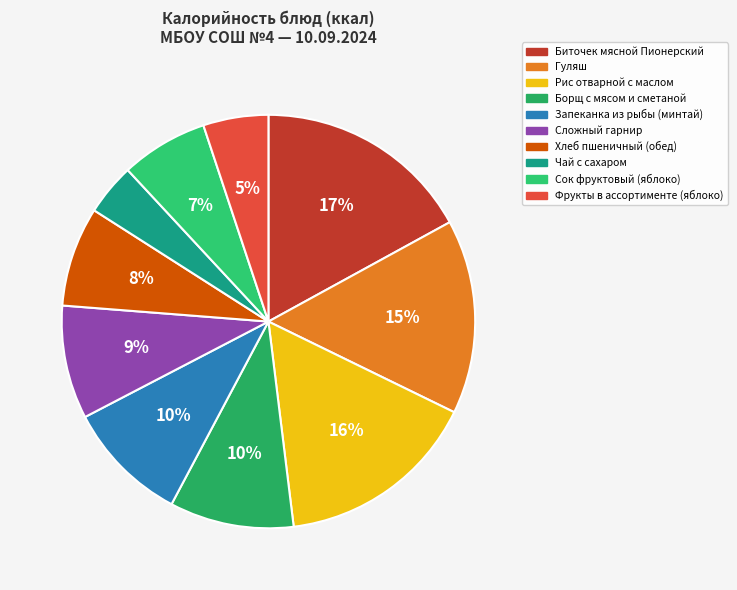

How many slices are in this pie chart?

10